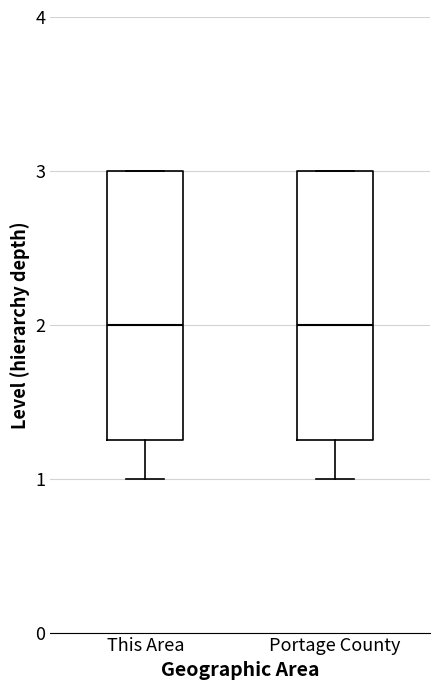

Reading left to right, transcribe this box plot: for each box, give where its median line is, the range the box spans, and where its two whiskers end, as read against the y-axis. The values are not printed on the chart, so give them approximately, as read against the axis.

This Area: median 2.0, box 1.3 to 3.0, whiskers 1.0 to 3.0
Portage County: median 2.0, box 1.3 to 3.0, whiskers 1.0 to 3.0